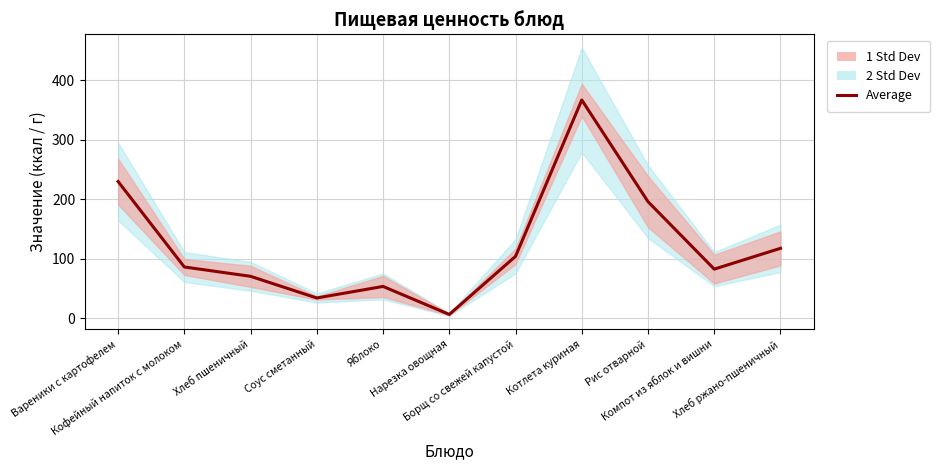

Count the number of values greater than 86.

5